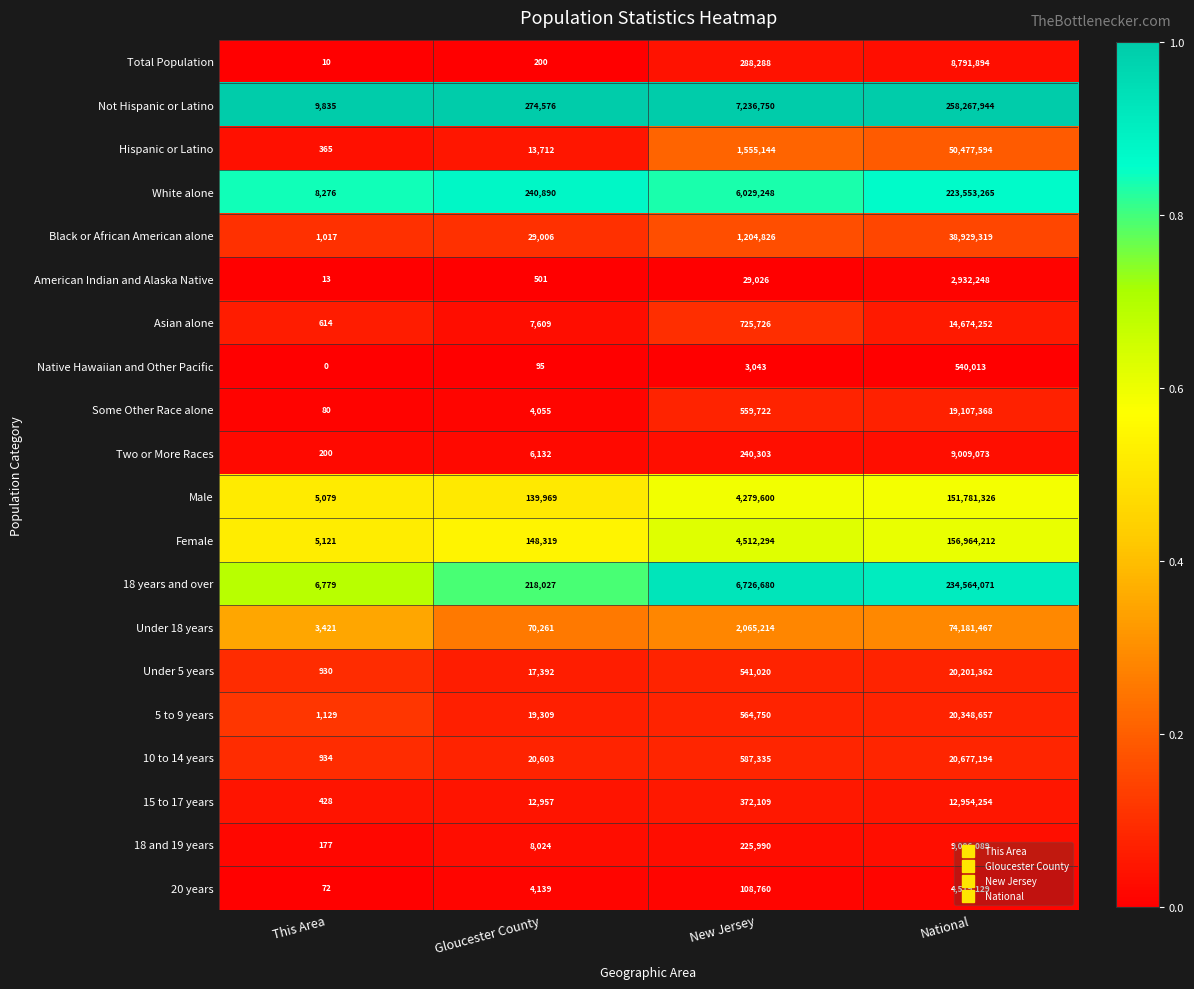

The value of Under 18 years at National is 74181467. True or false?

True